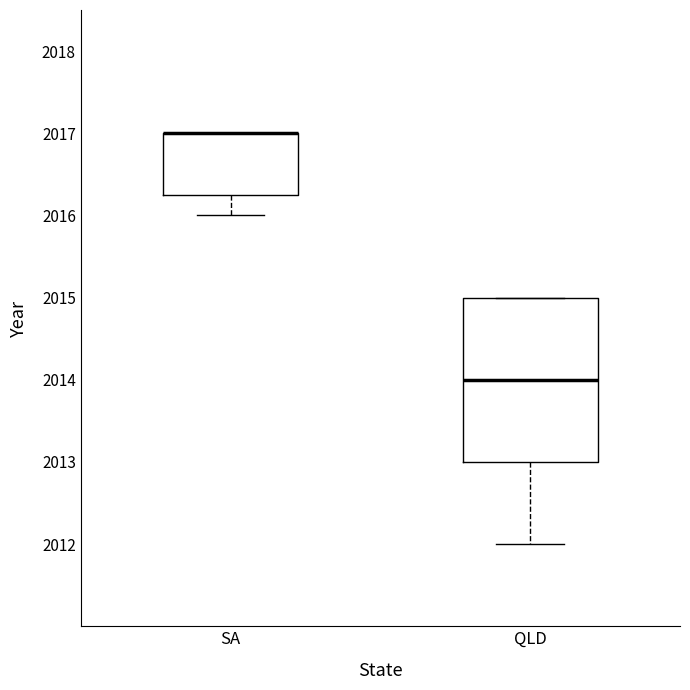

Where is the upper edge of the box for QLD on the y-axis? The values are not printed on the chart, so give them approximately, as read against the axis.

2015.0